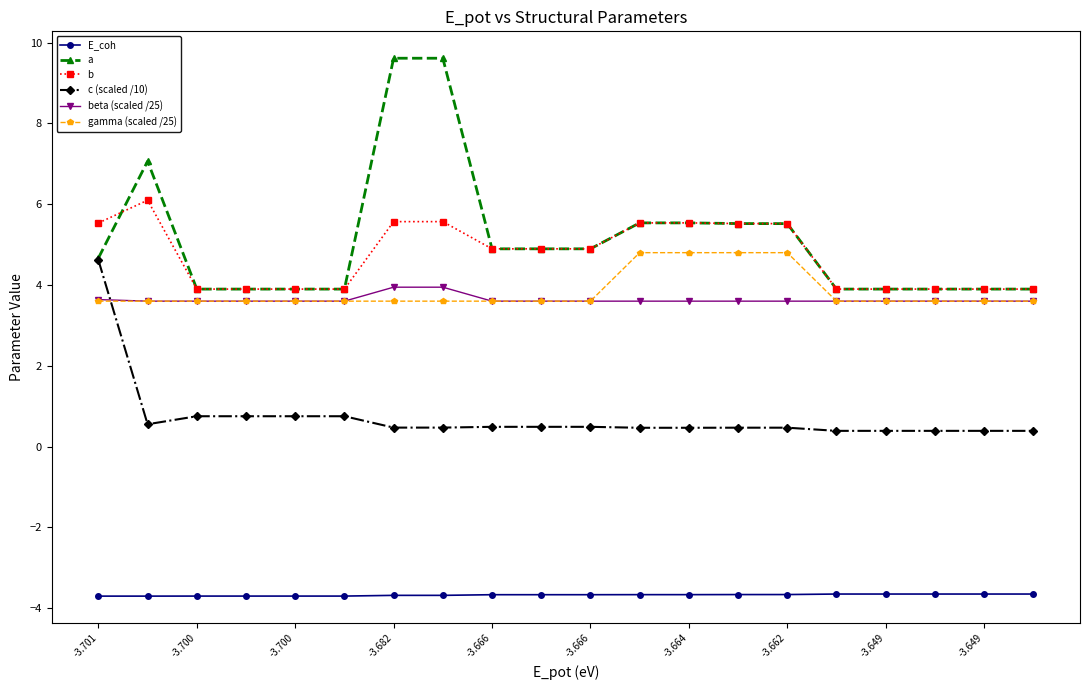

Which series has the largest range (max minus min)?

a